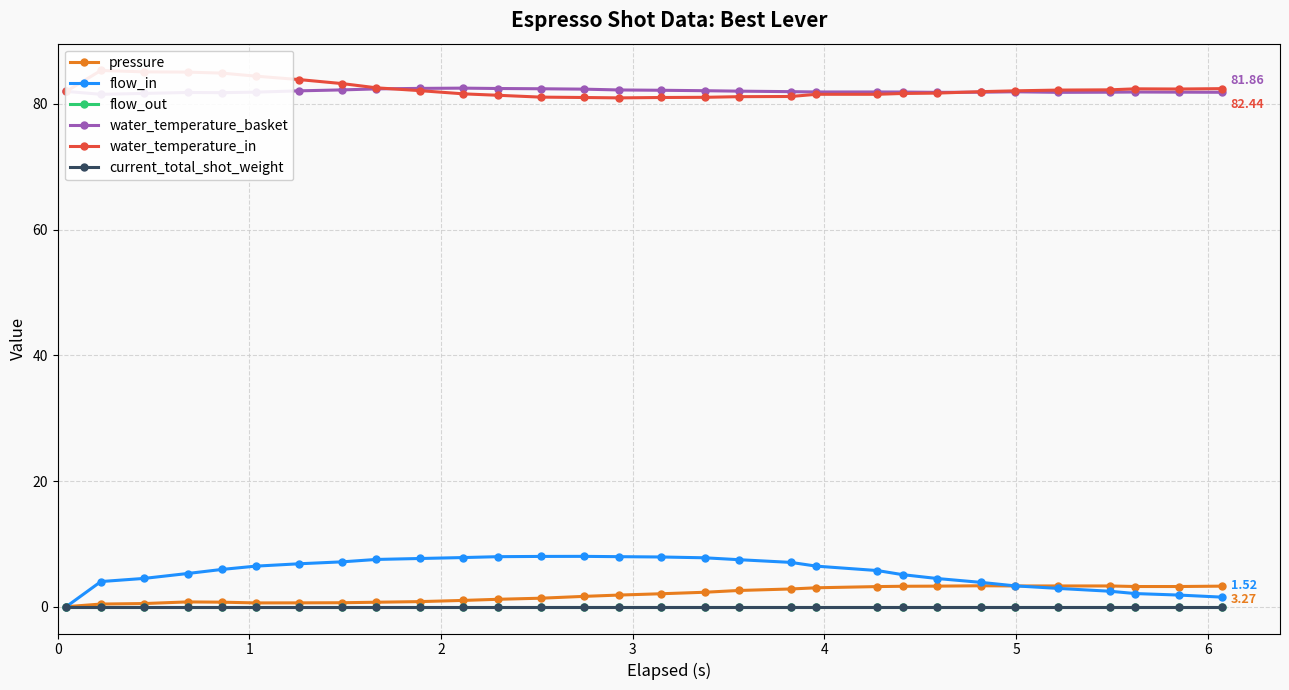

The value of pressure at 18 is 1.9. True or false?

False